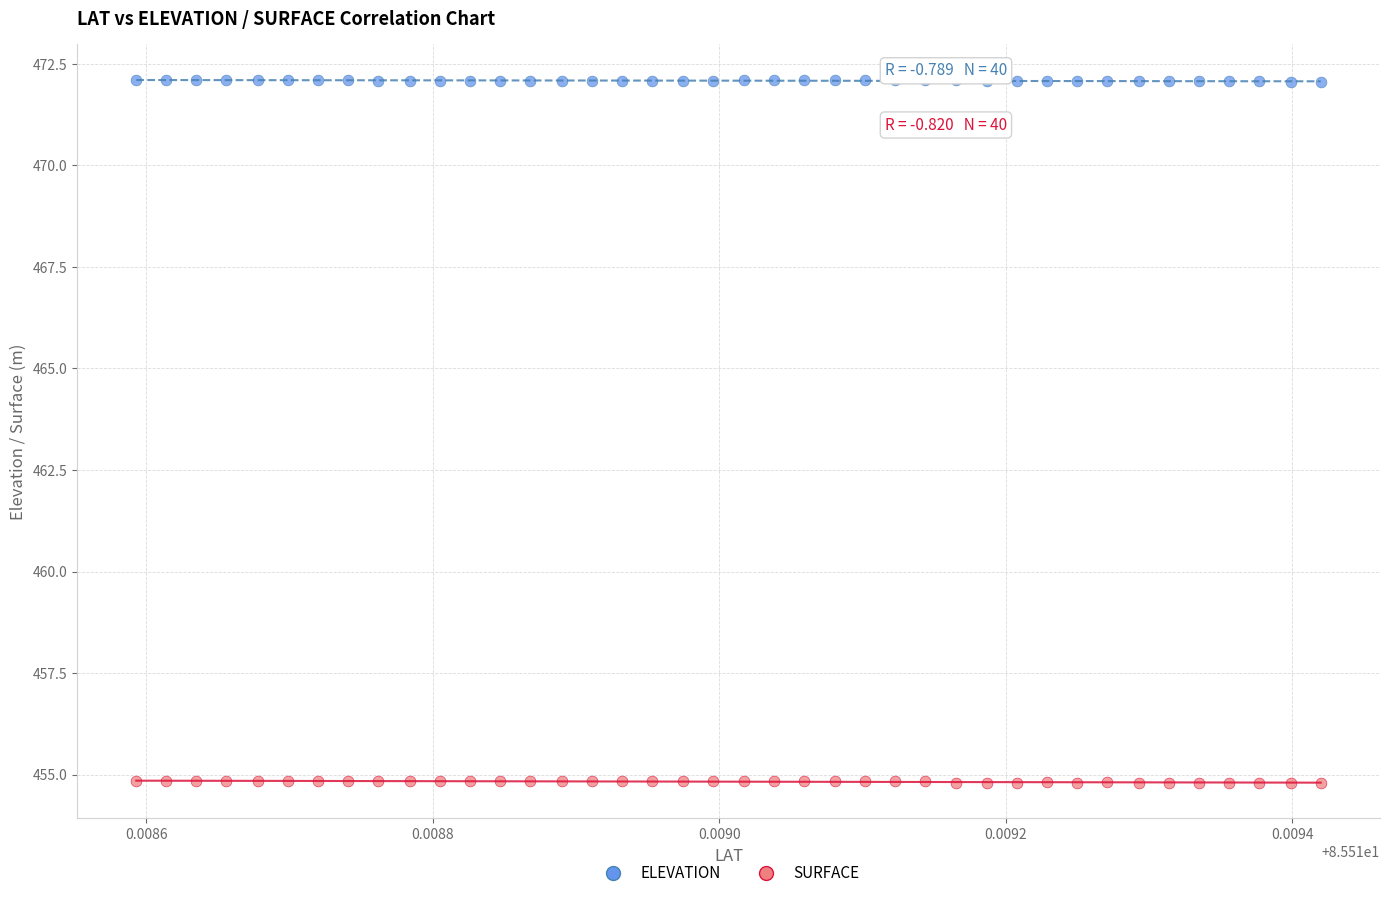

Which series reaches the maximum Y coordinate?

ELEVATION